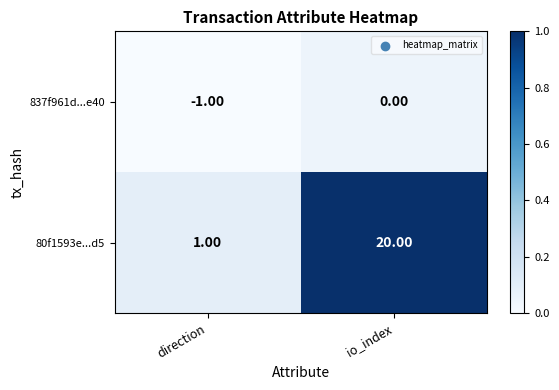

How many data points does each series have?

2